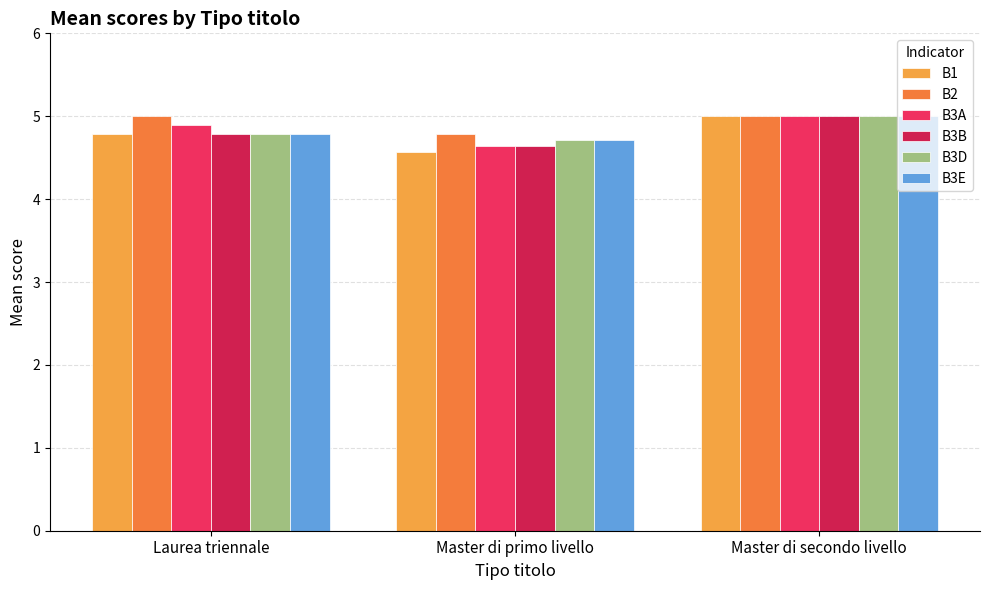

How many bars are there in total?

18